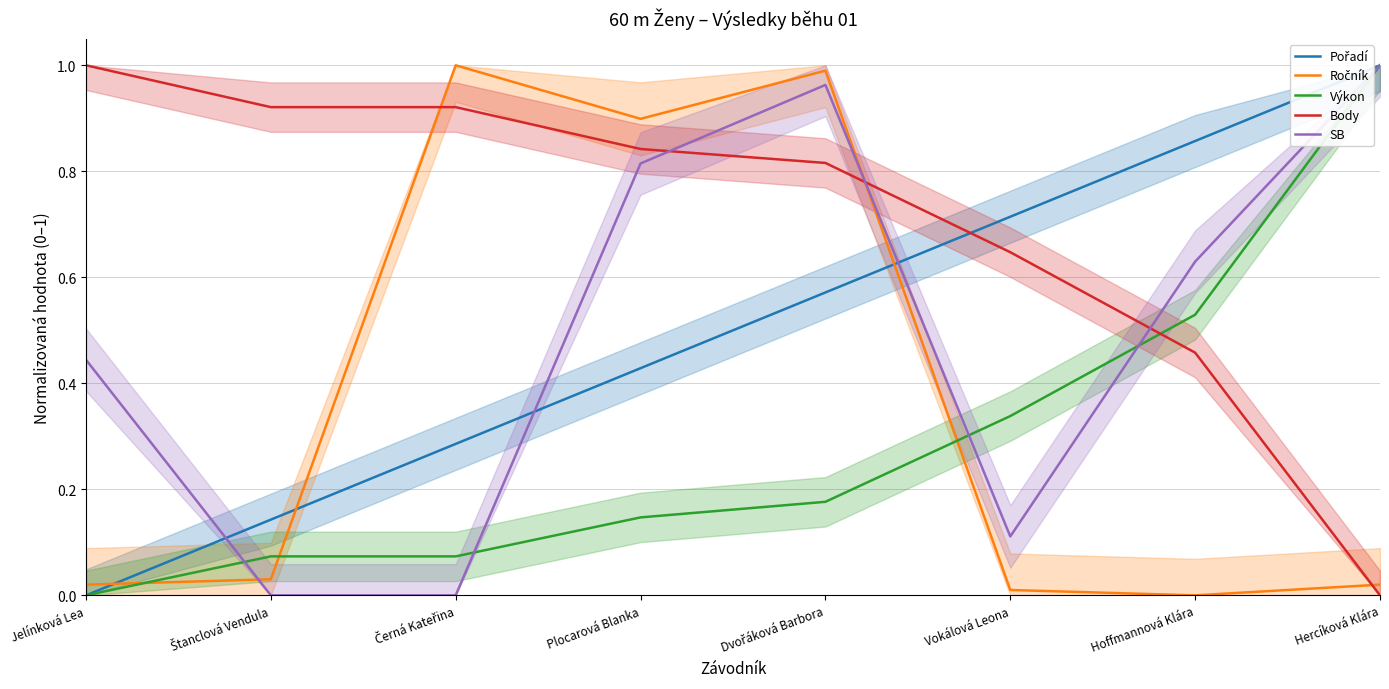

How many intersections are there between Výkon and Ročník?

3